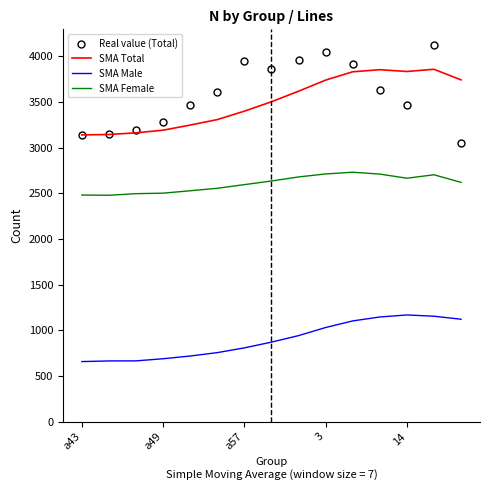

True or false: Real value (Total) has more than 0 interior local peaks.

True